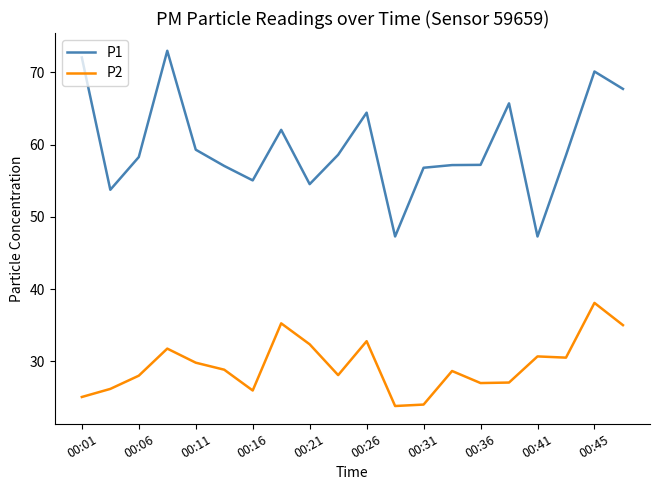

What is the difference between the maximum and minimum values in the P2 series?

14.3